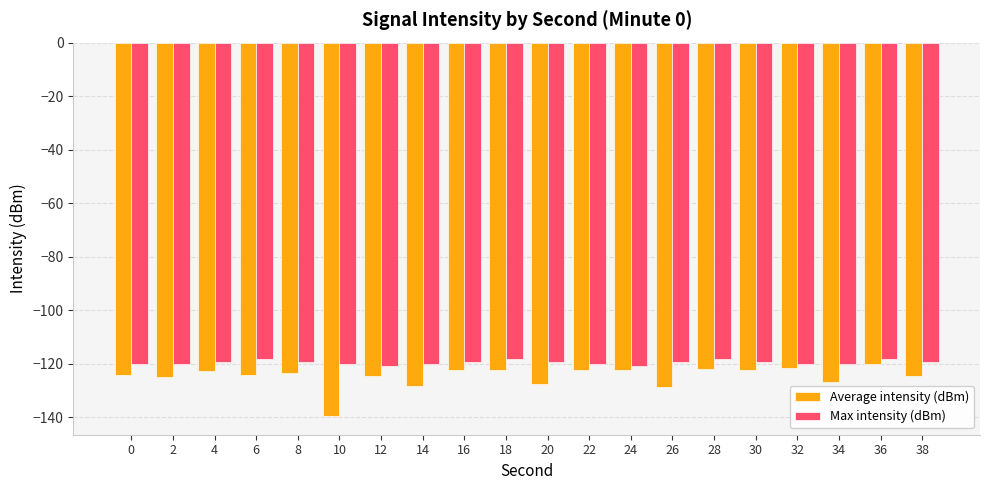

What is the value of the Max intensity (dBm) bar at the 11th from the left?

-119.2